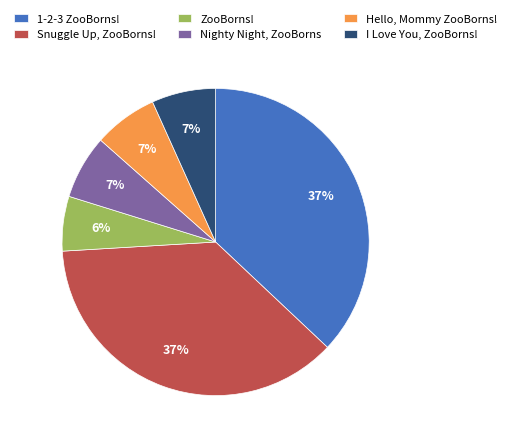

How many segments does this pie chart have?

6